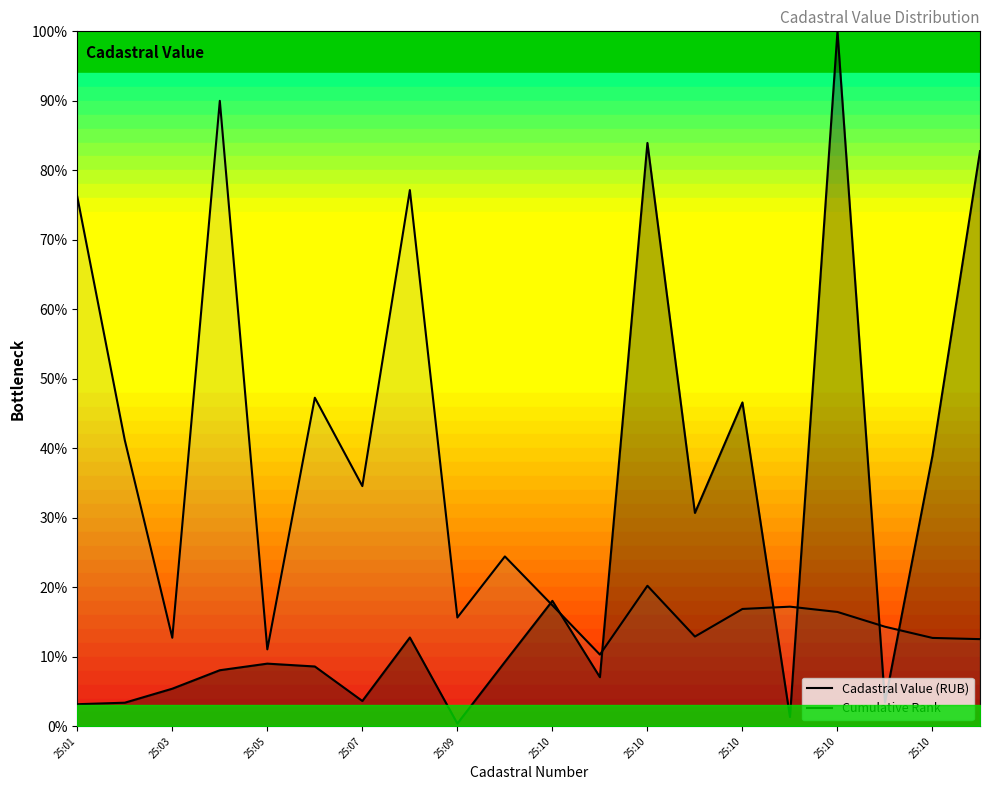

How many data points in Cadastral Value (RUB) are less than 9?

10